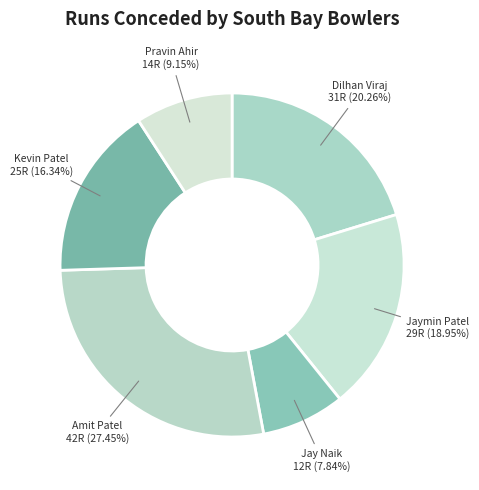

Rank the categories by value from highest to lowest.

Amit Patel, Dilhan Viraj, Jaymin Patel, Kevin Patel, Pravin Ahir, Jay Naik